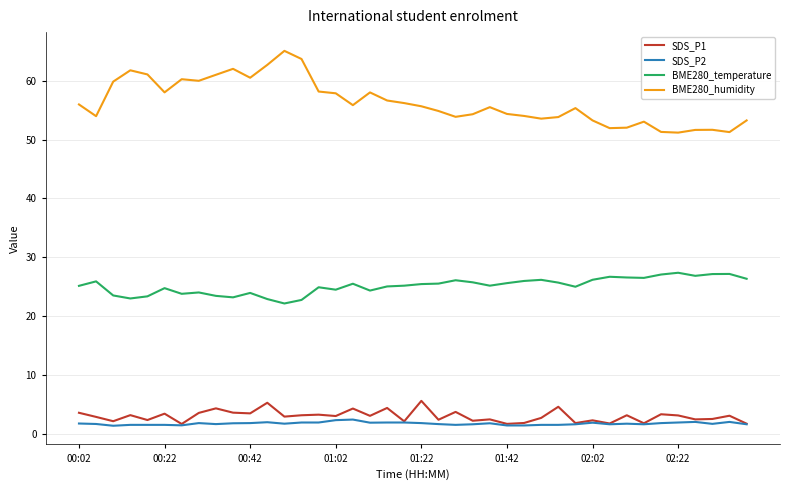

What is the sum of all BME280_humidity values?

2253.7